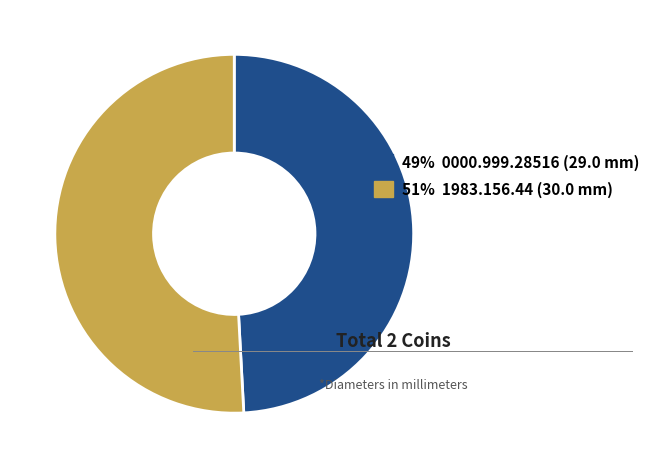

Which has a higher value, 49% 0000.999.28516 (29.0 mm) or 51% 1983.156.44 (30.0 mm)?

51% 1983.156.44 (30.0 mm)